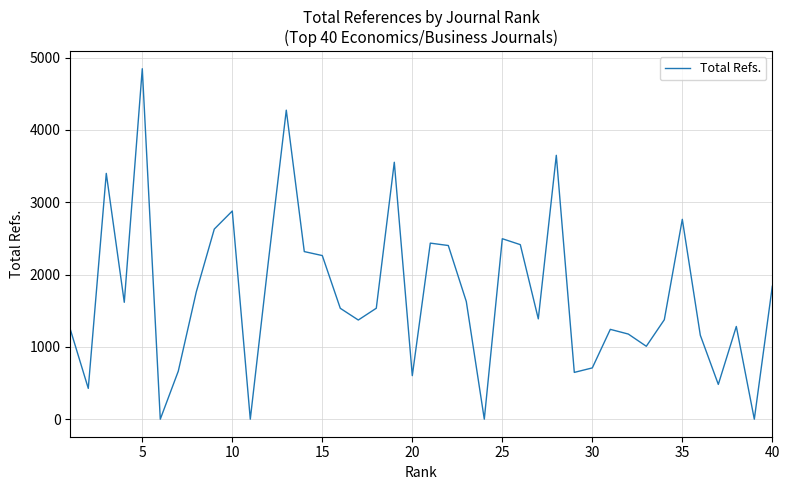

What is the greatest value displayed?

4845